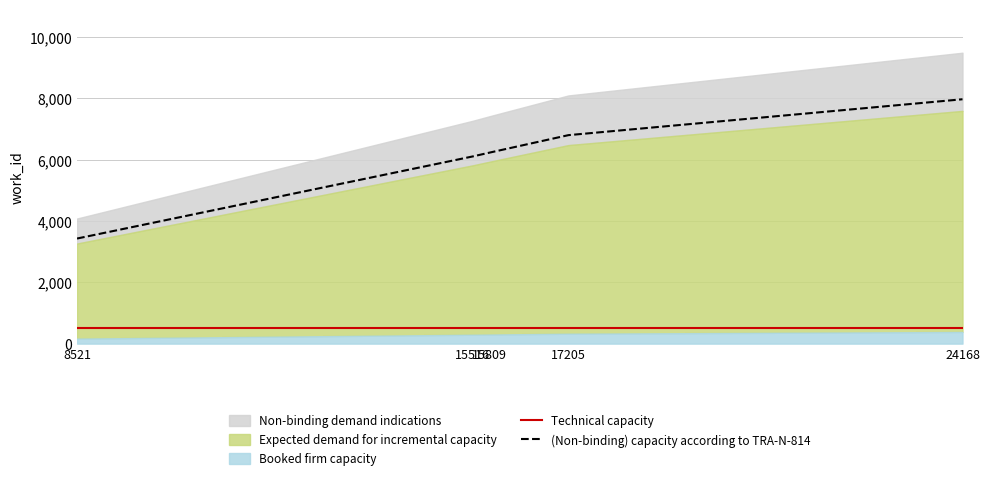

What is the minimum value for (Non-binding) capacity according to TRA-N-814?

3426.2